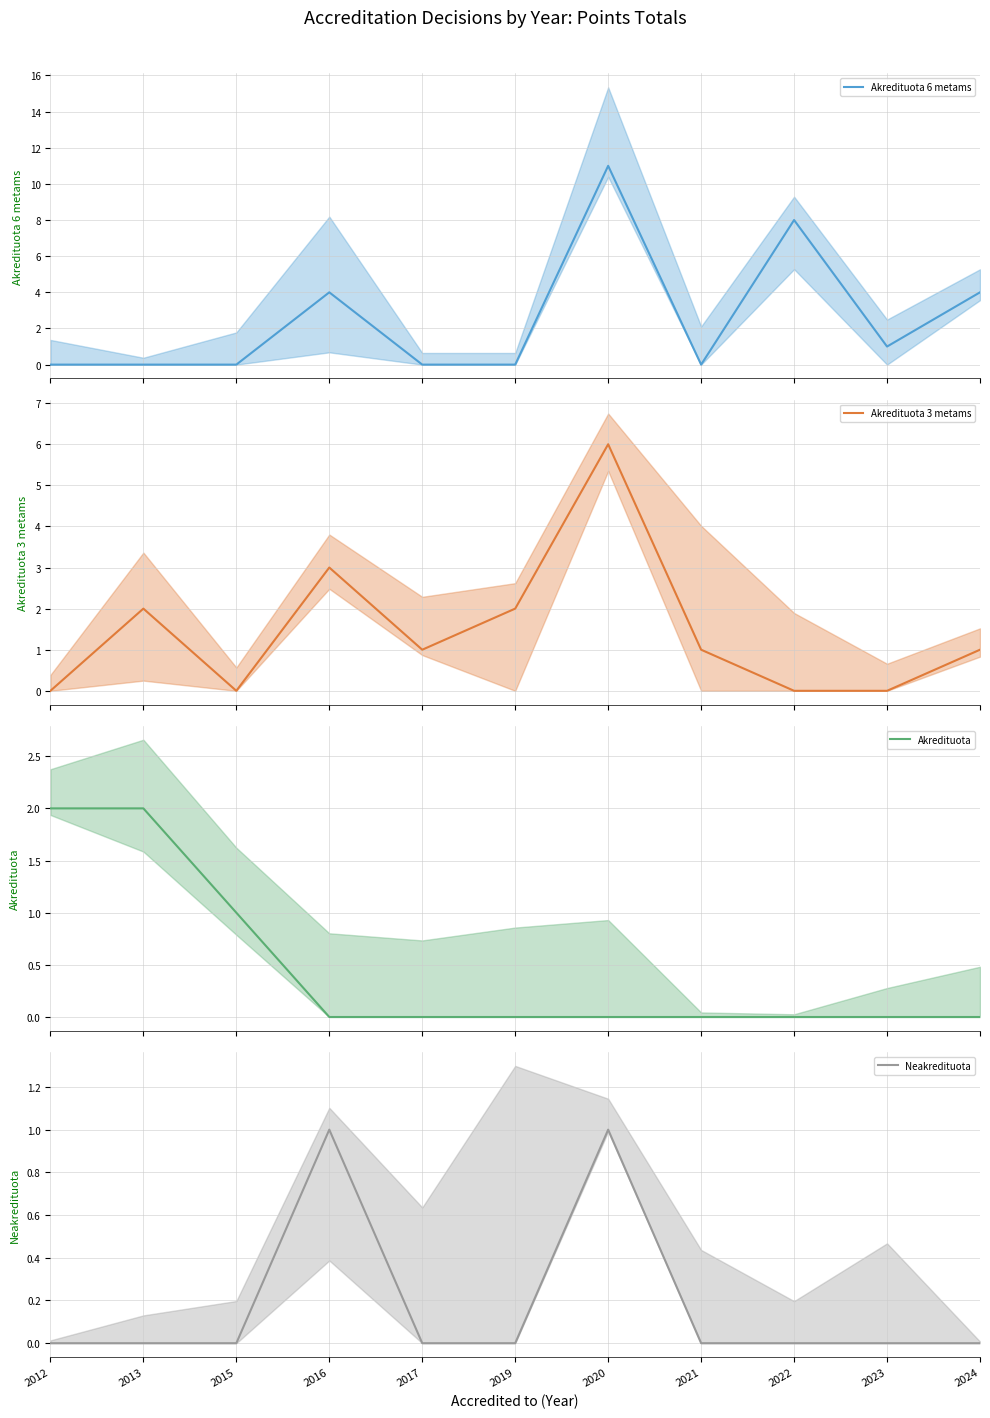

Between 2015 and 2024, which series saw the biggest shift?

Akredituota 6 metams